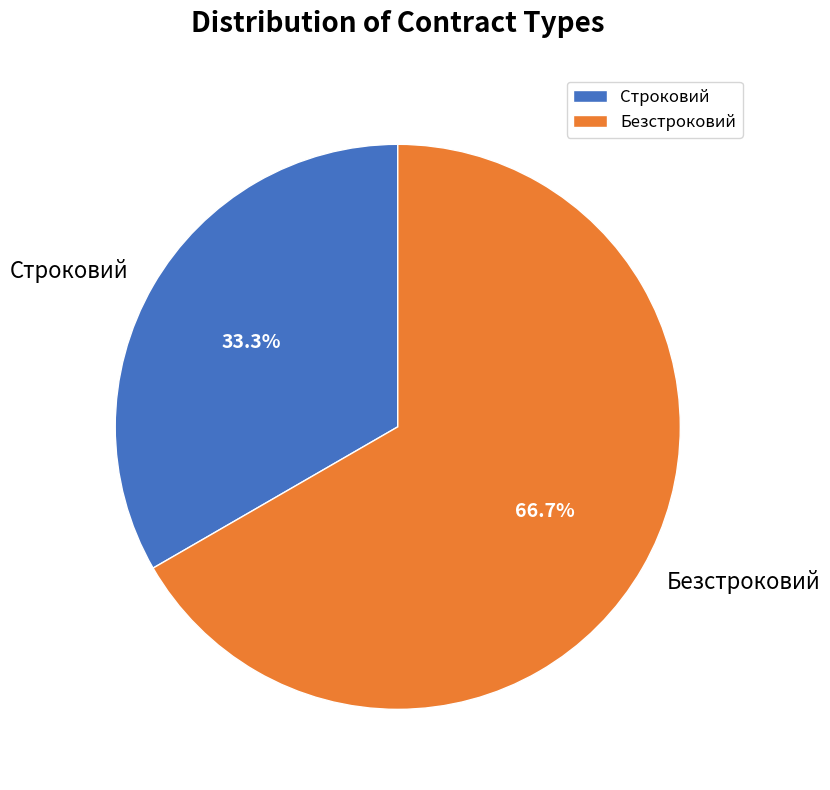

Is it true that Безстроковий is 67% of the pie?

True